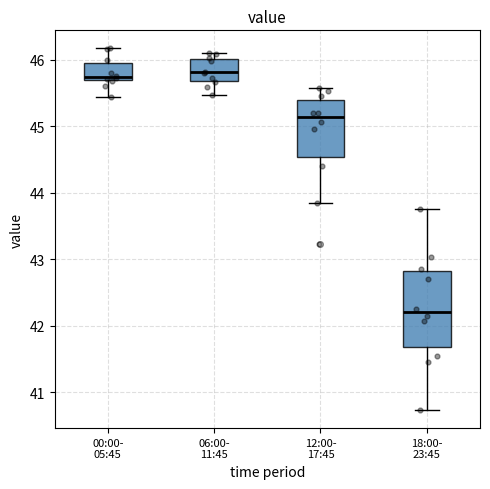

Which box is the tallest, from its lower edge to its upper edge?

18:00- 23:45